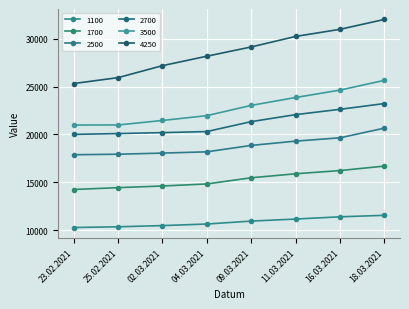

What is the spread (max minus min) of values at 04.03.2021?

17555